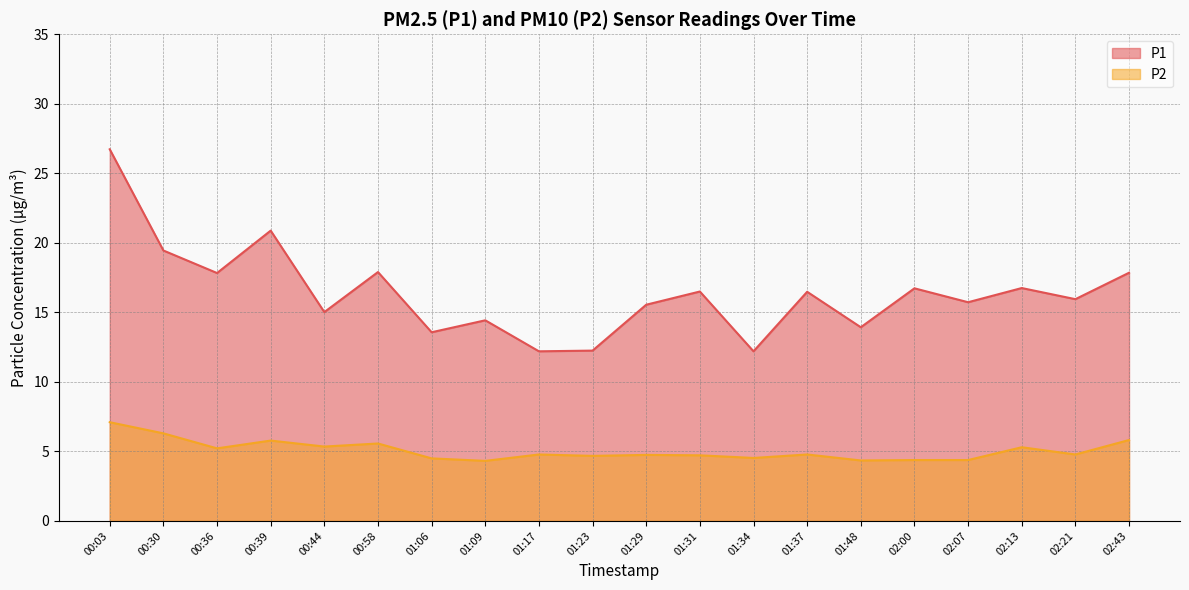

At which category does P1 reach its first local peak?

00:39